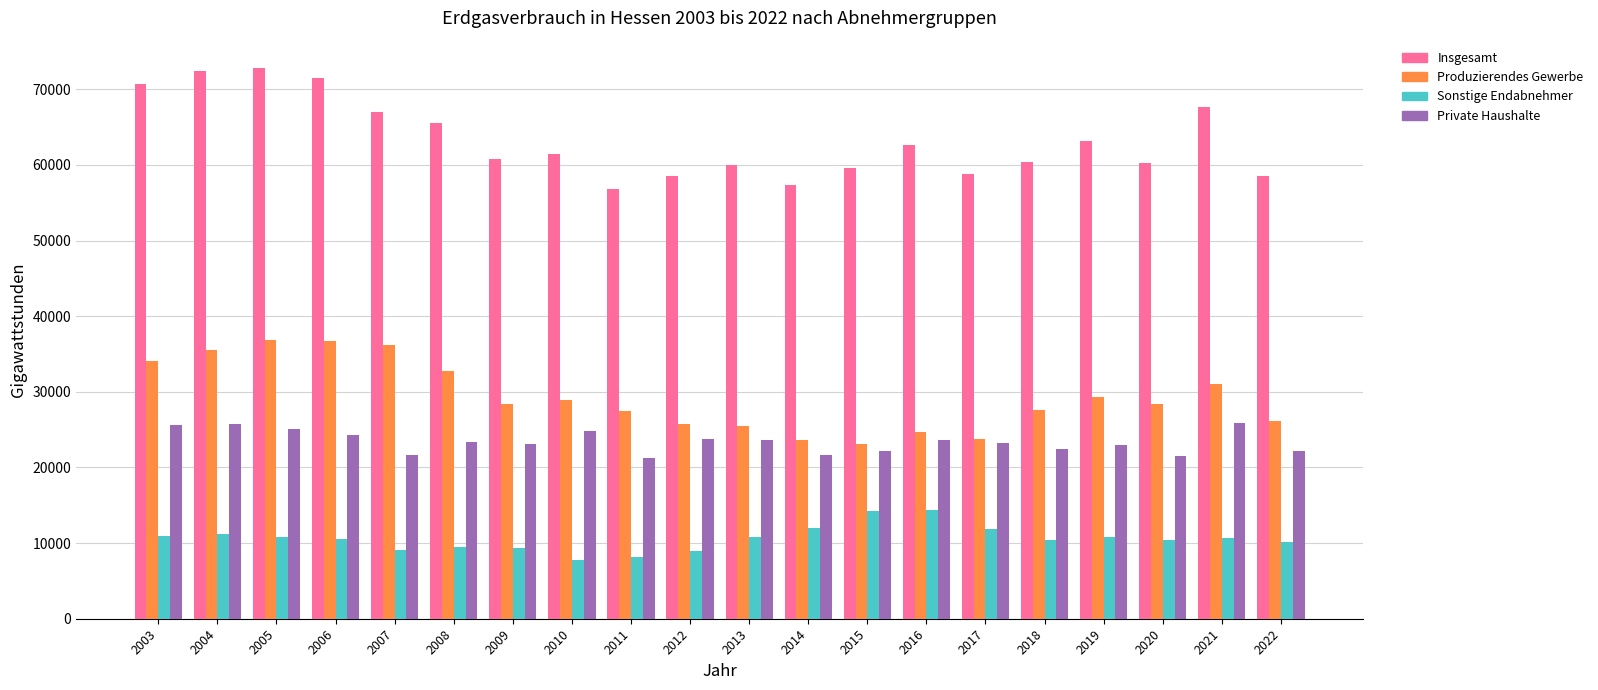

What is the total value across all series at 2022?

117142.4